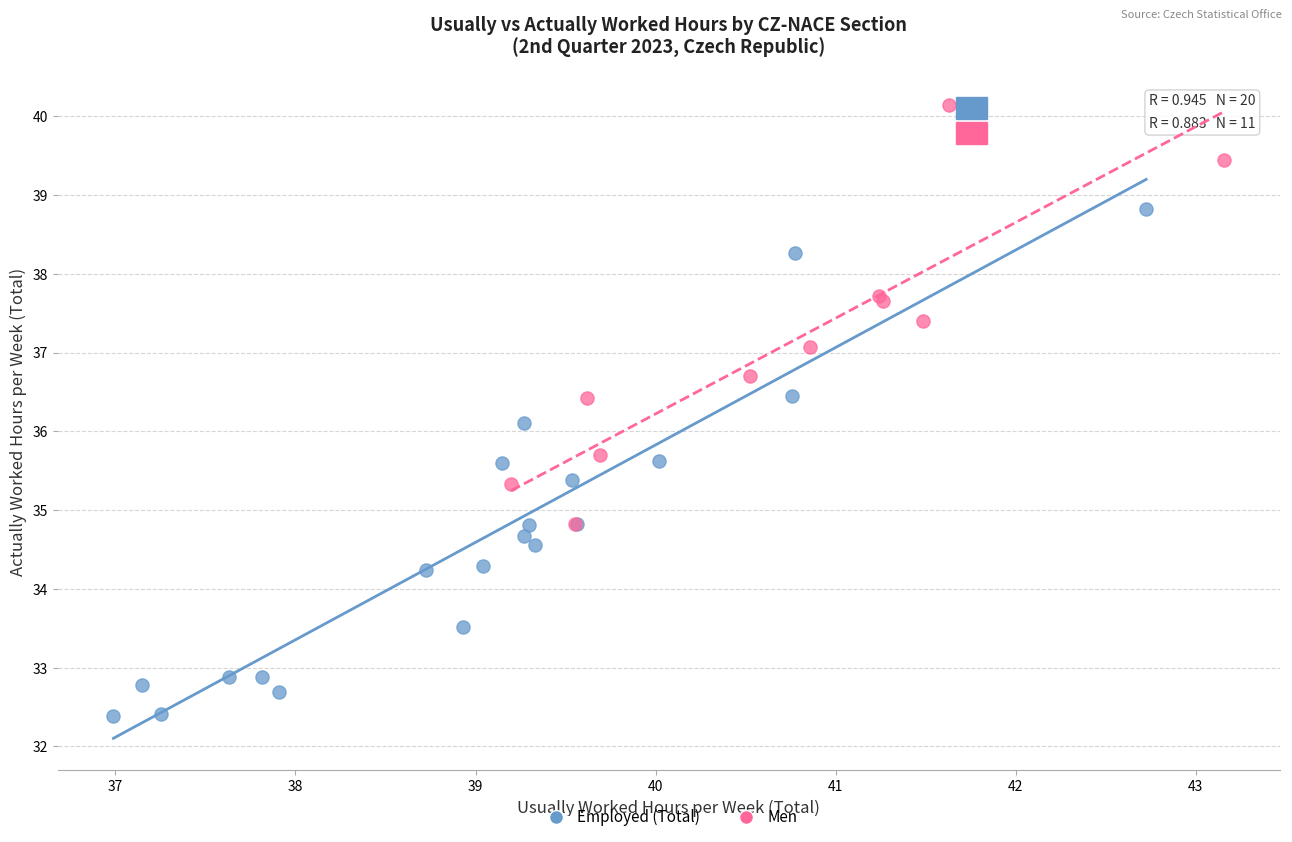

Which series has the widest spread of Y values?

Employed (Total)